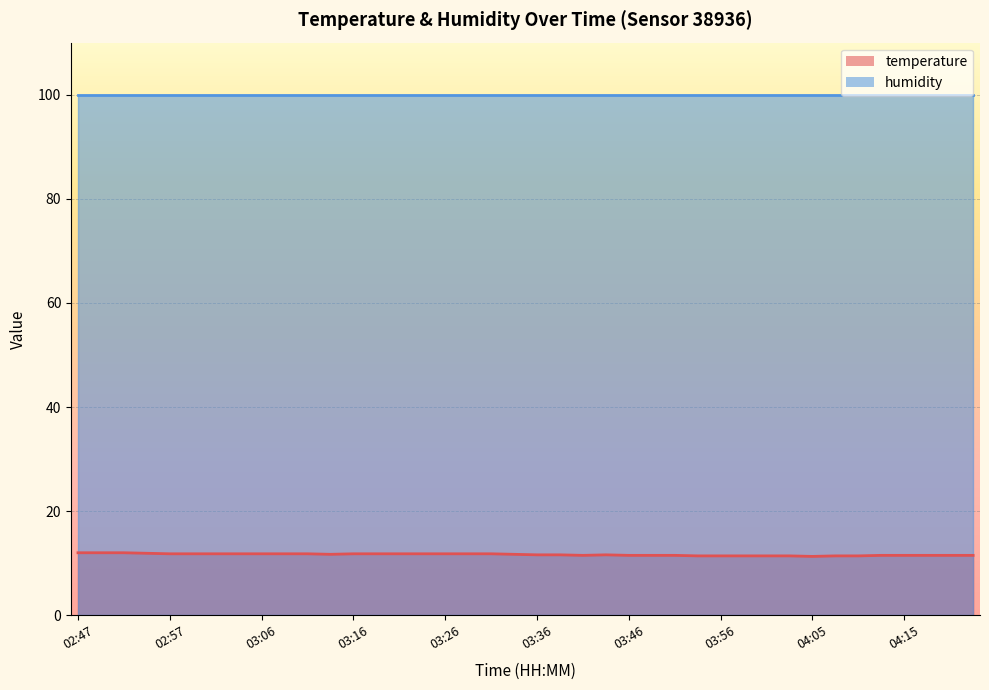

How many lines are shown in the chart?

2